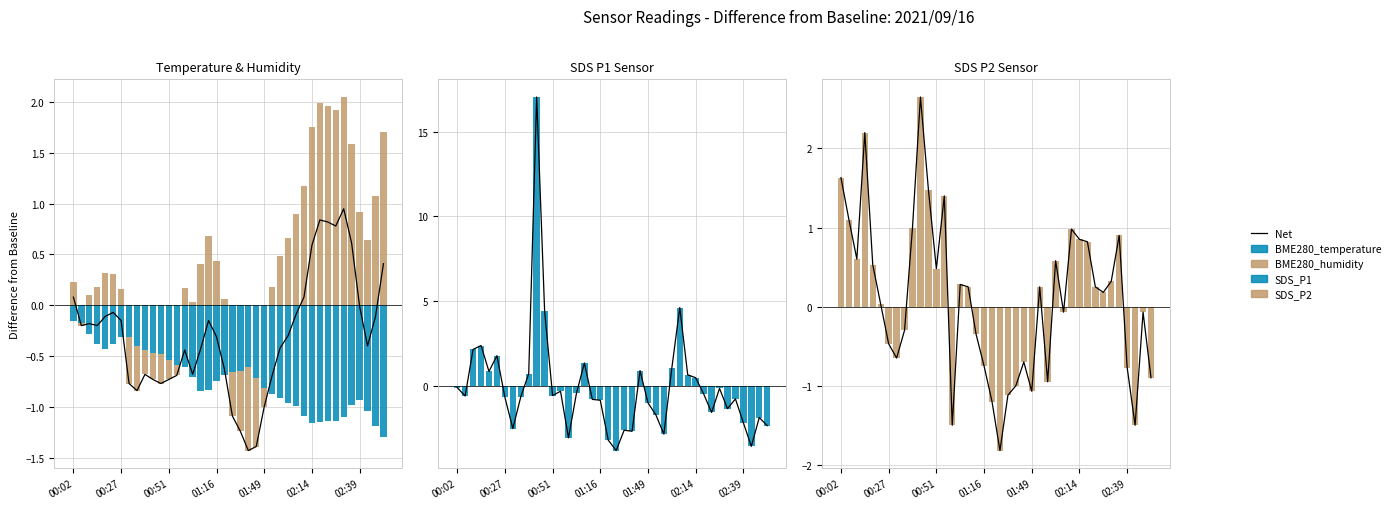

How many values in SDS_P2 are above zero?

22